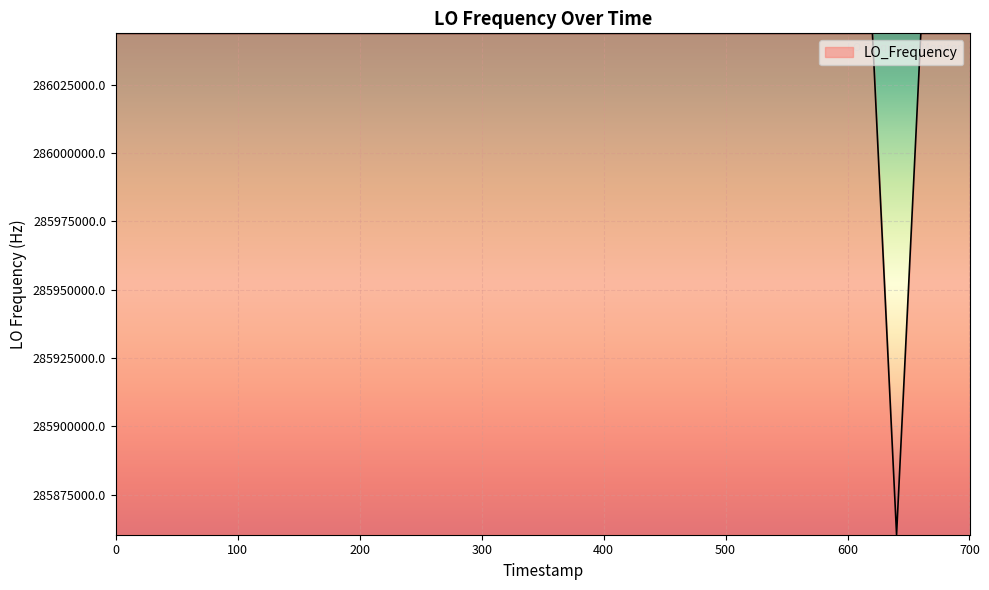

What is the maximum value shown in the chart?

286043807.5